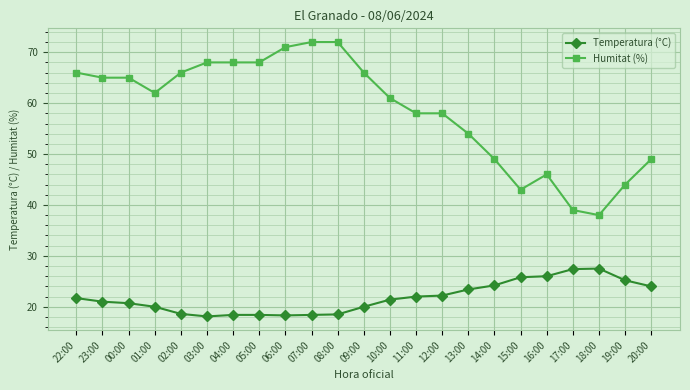

Rank the series at 19:00 from highest to lowest value.

Humitat (%), Temperatura (°C)